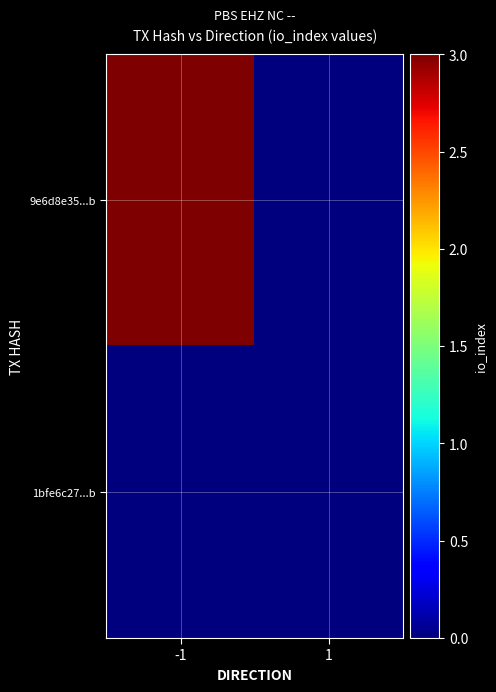

Which series has the largest range (max minus min)?

9e6d8e35...b